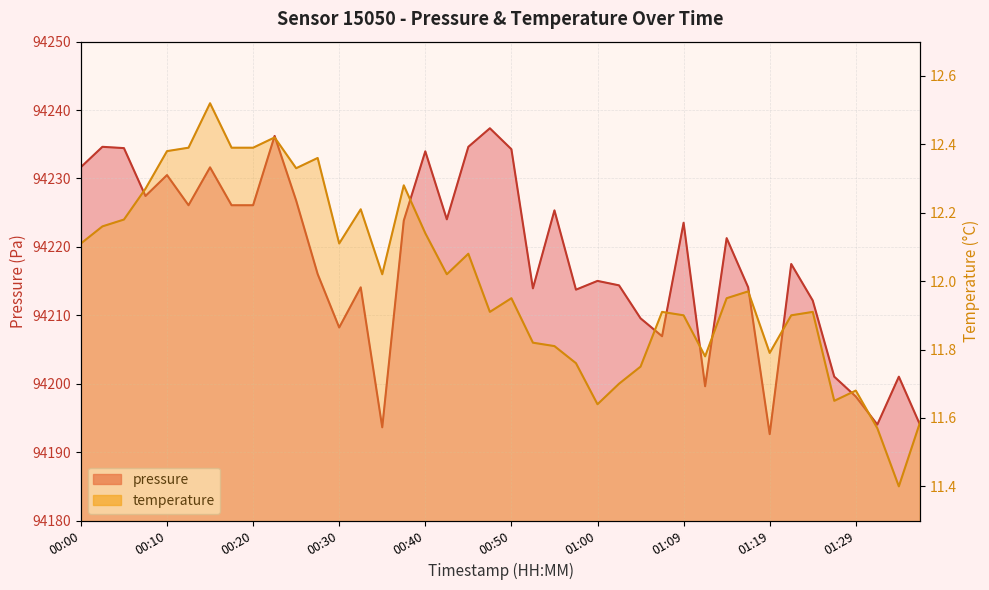

Rank the series by their average value, from highest to lowest.

pressure, temperature